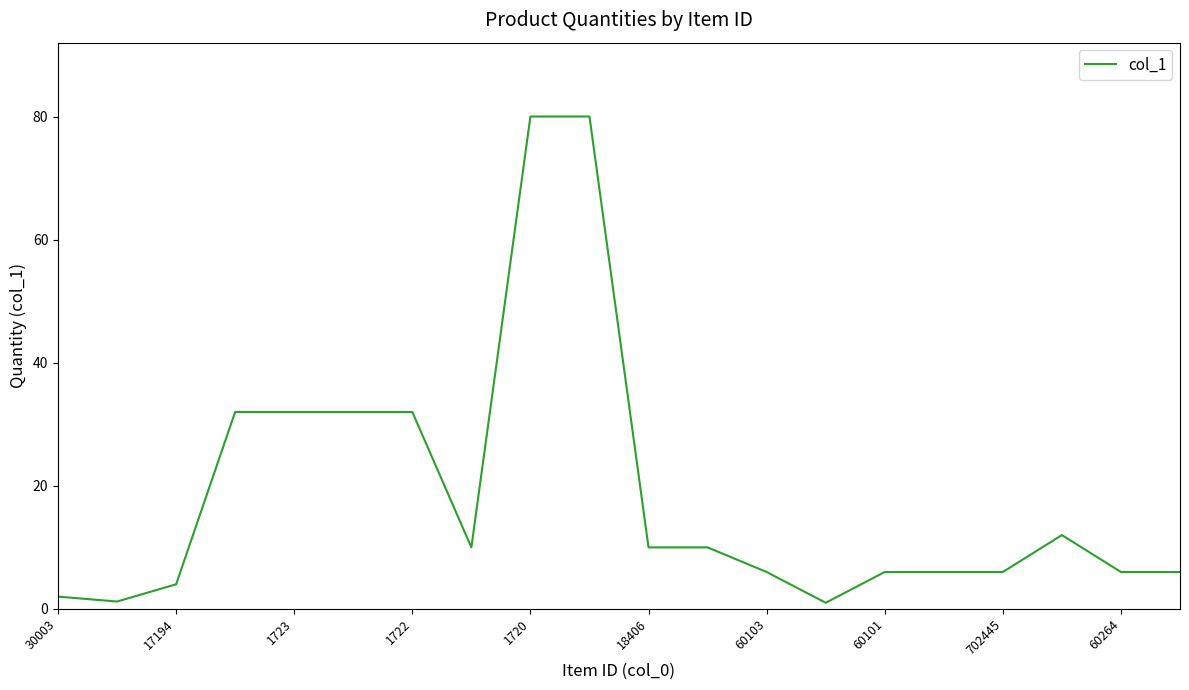

What is the minimum value shown in the chart?

1.0